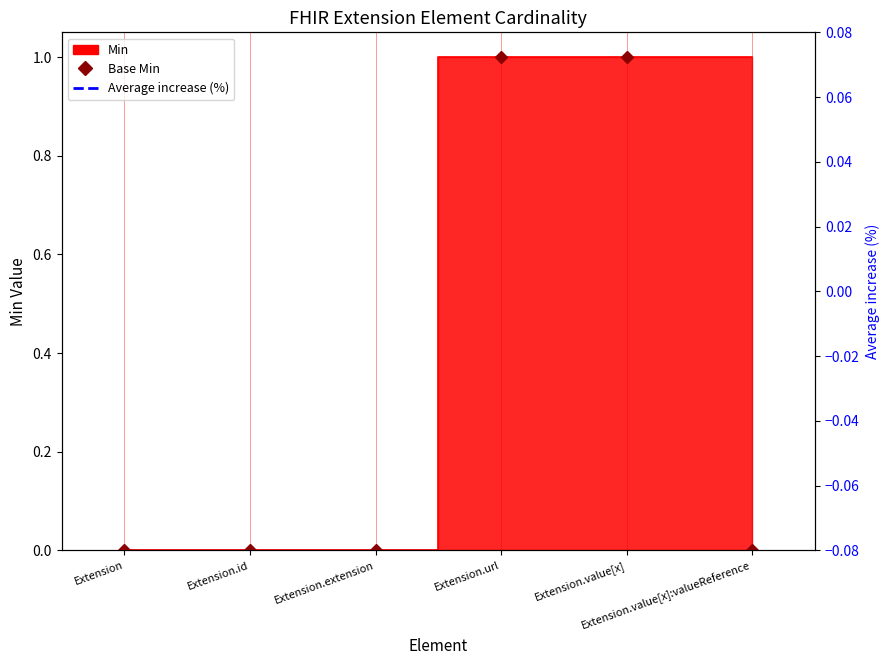

List the labels in order of Min value, largest first.

Extension.url, Extension.value[x], Extension.value[x]:valueReference, Extension, Extension.id, Extension.extension